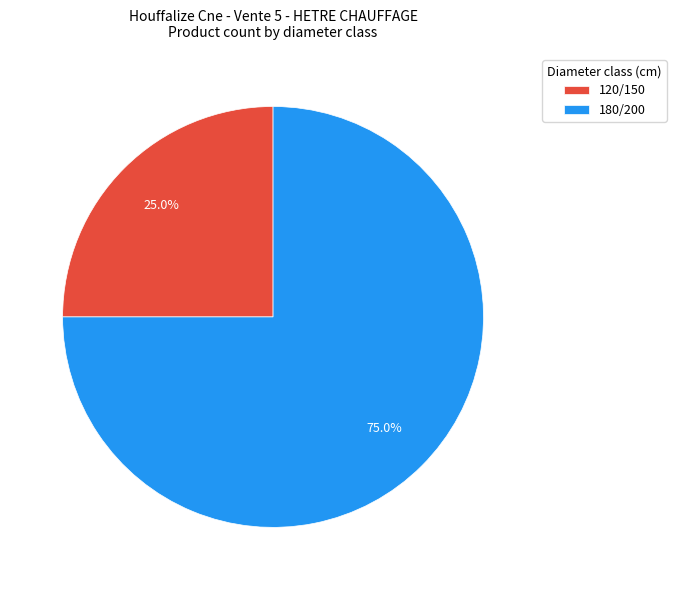

Approximately how many times larger is the value at 180/200 compared to 120/150?

3.0